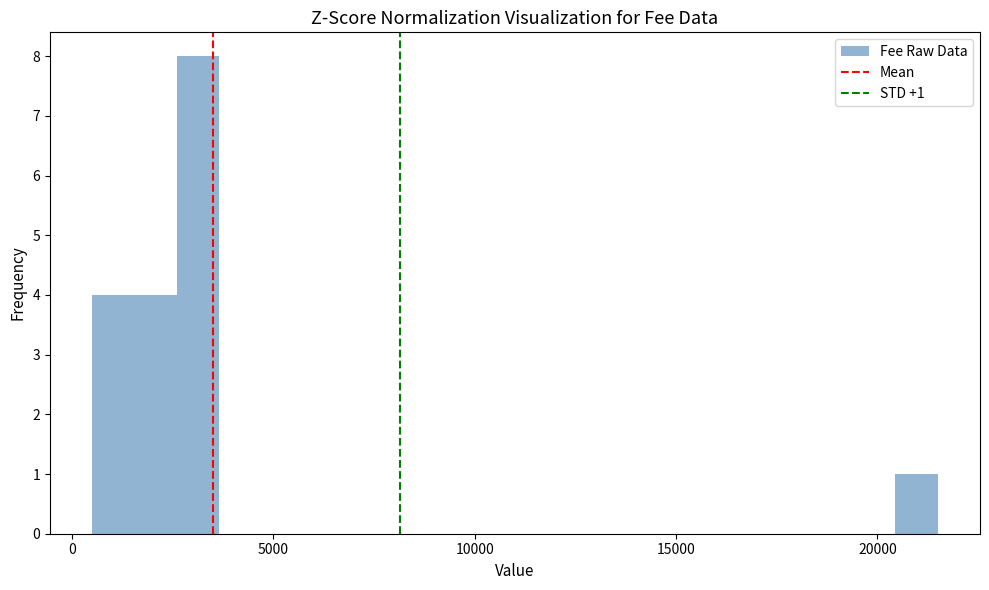

Read against the x-axis, roughly where is the centre of the tallest bar?

3000